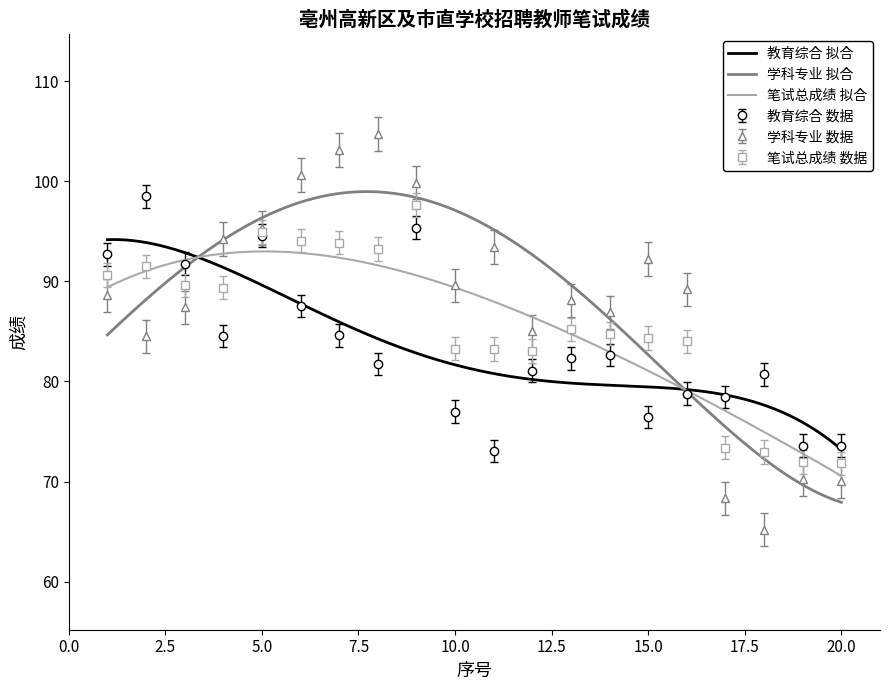

What is the total value across all series at 3?

268.8